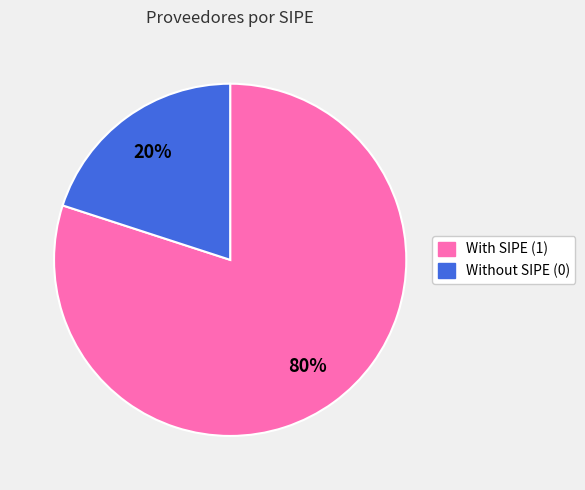

How many slices are in this pie chart?

2